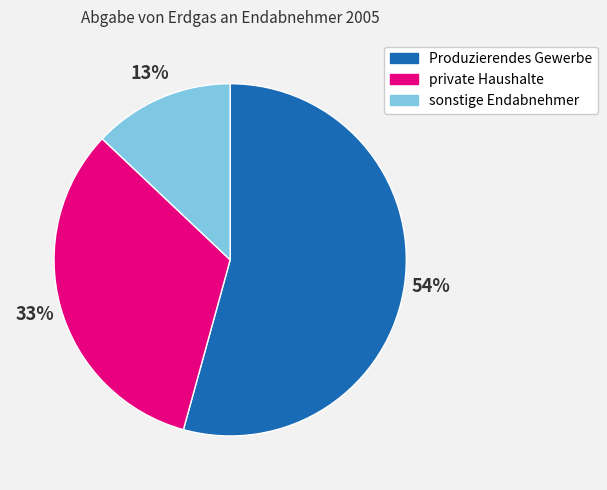

Between sonstige Endabnehmer and private Haushalte, which is larger?

private Haushalte